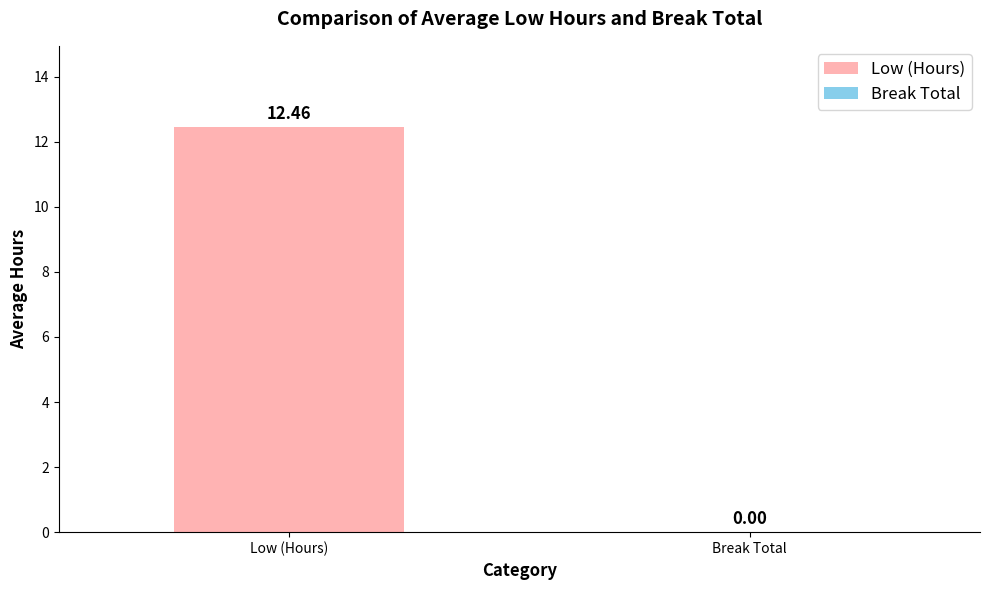

Which series has the largest total across all categories?

Low (Hours)